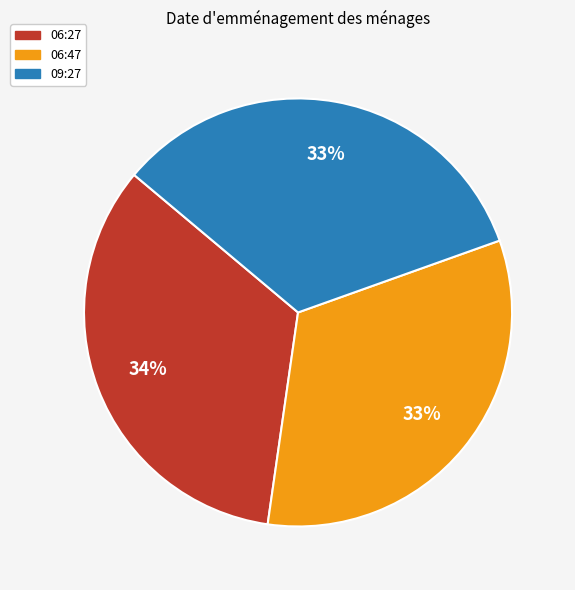

To the nearest percent, what is the difference between the largest and smallest slice percentages?

1%